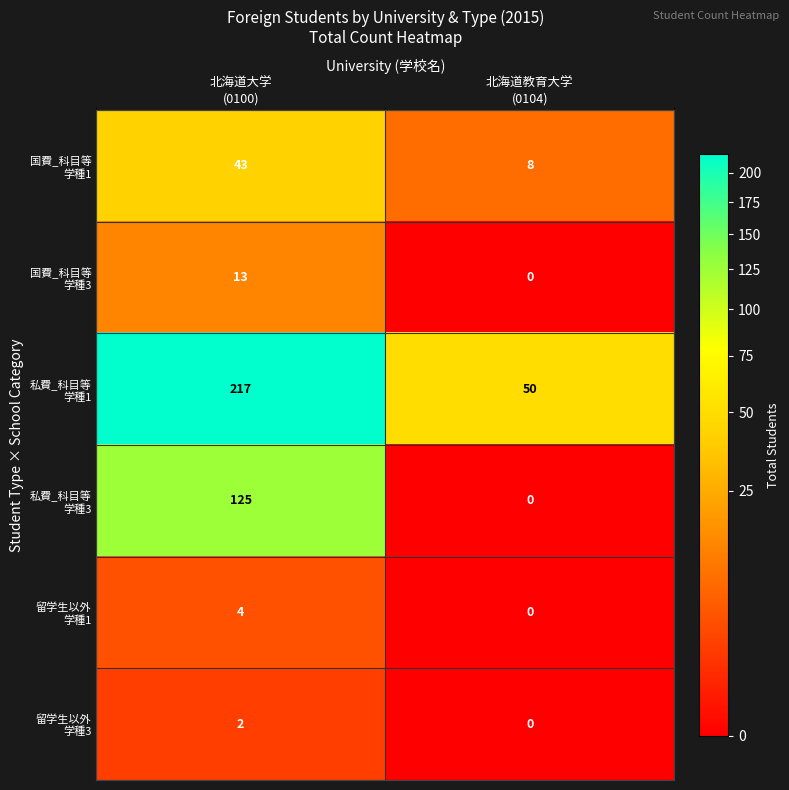

How many data points does each series have?

2